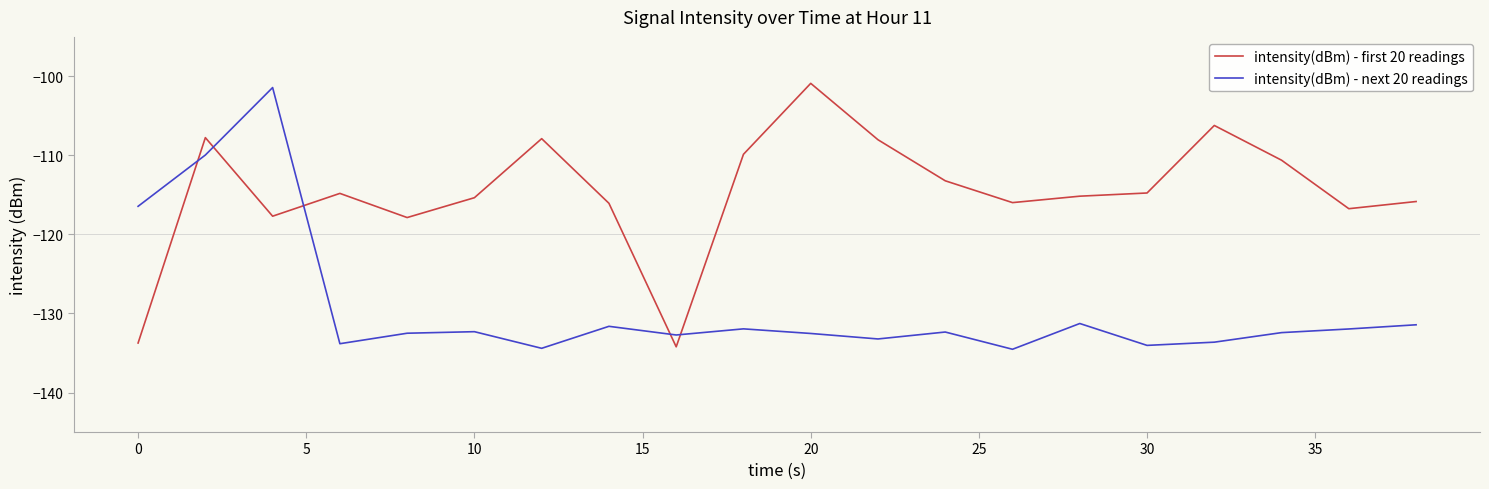

What are all the series names shown in the legend?

intensity(dBm) - first 20 readings, intensity(dBm) - next 20 readings